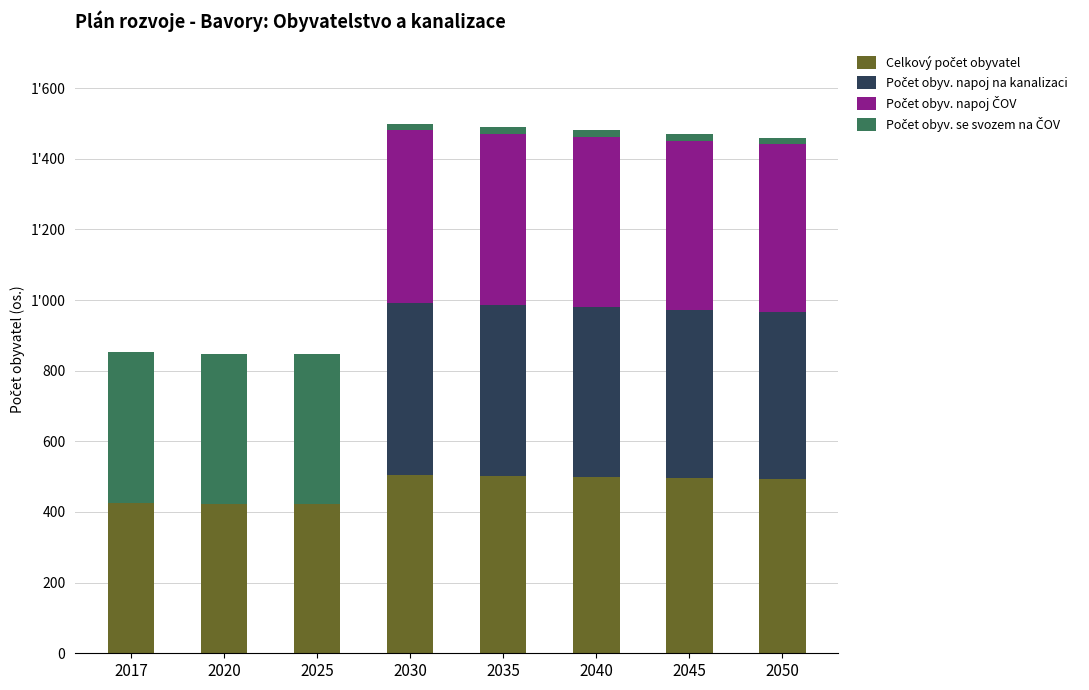

What is the total value across all series at 2040?

1481